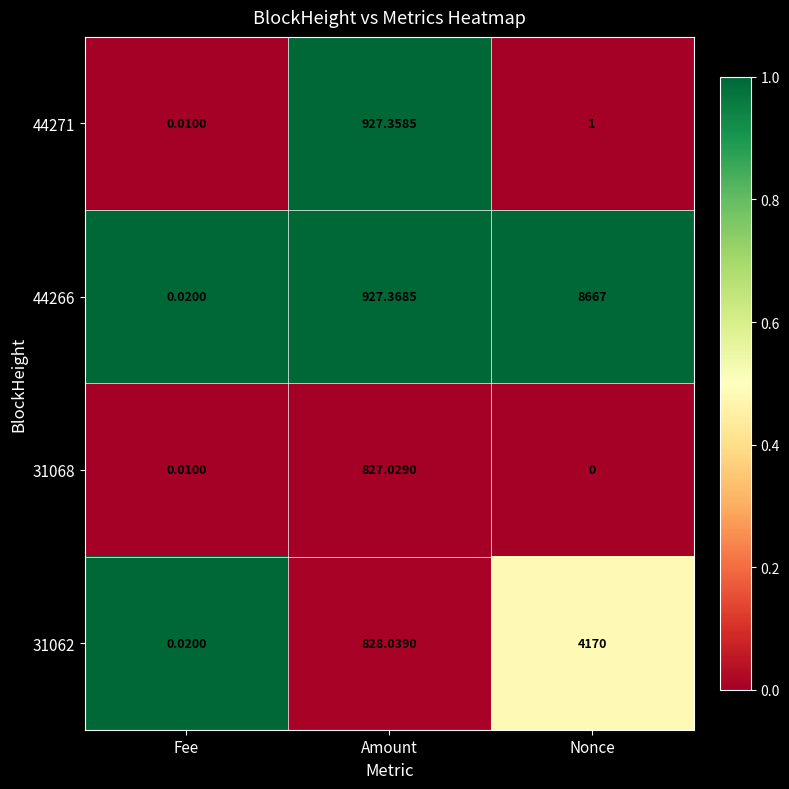

At which label is 31062 closest to 2085?

Amount